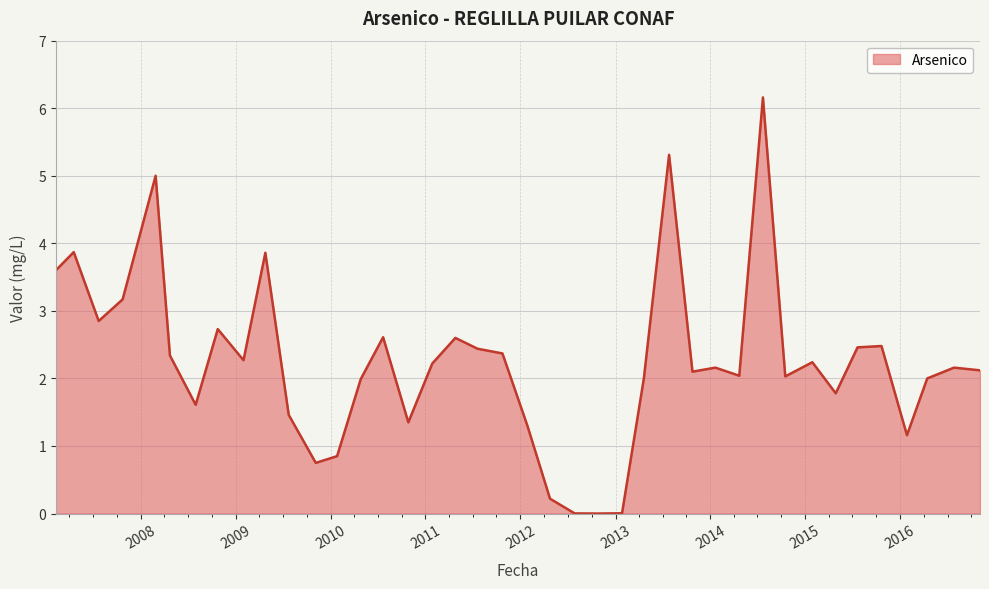

What is the difference between the maximum and minimum values?

6.2